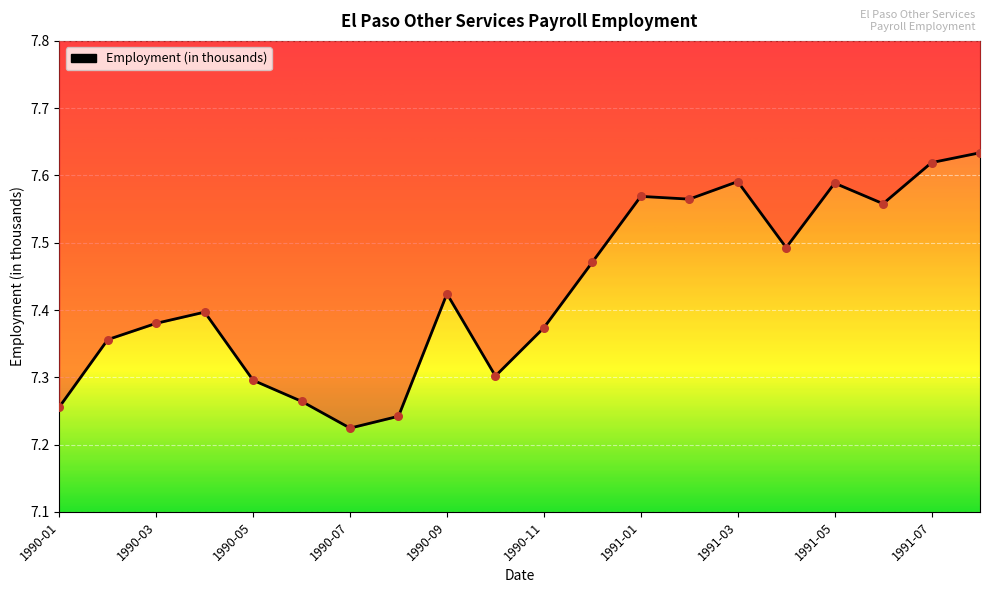

Which has a higher value, 1990-06 or 1991-08?

1991-08